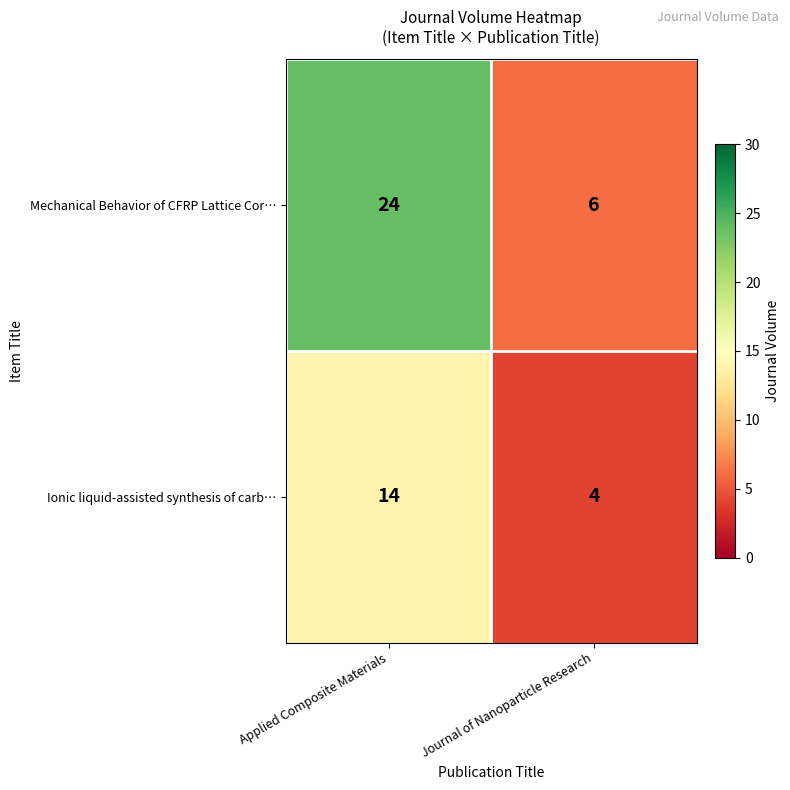

The value of Mechanical Behavior of CFRP Lattice Cor… at Applied Composite Materials is 10. True or false?

False